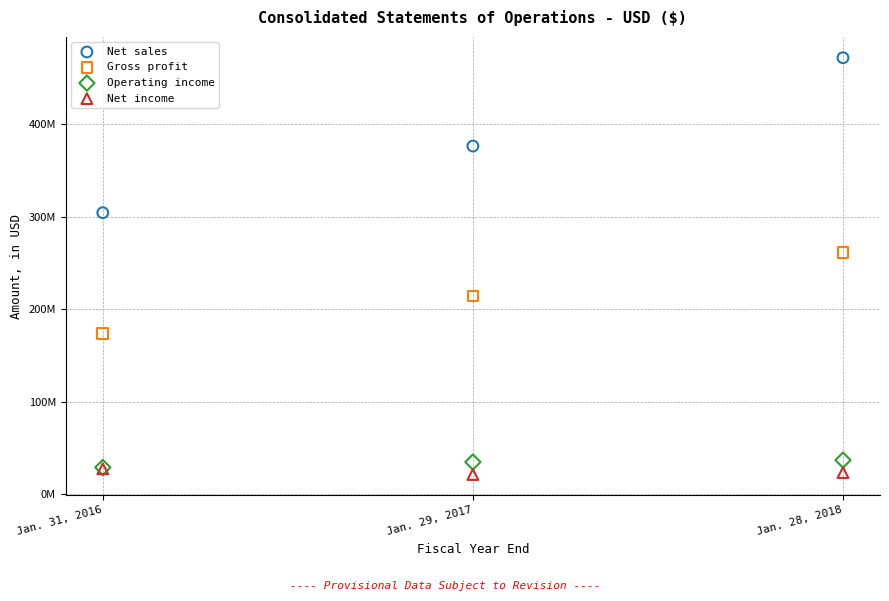

Which series reaches the maximum Y coordinate?

Net sales